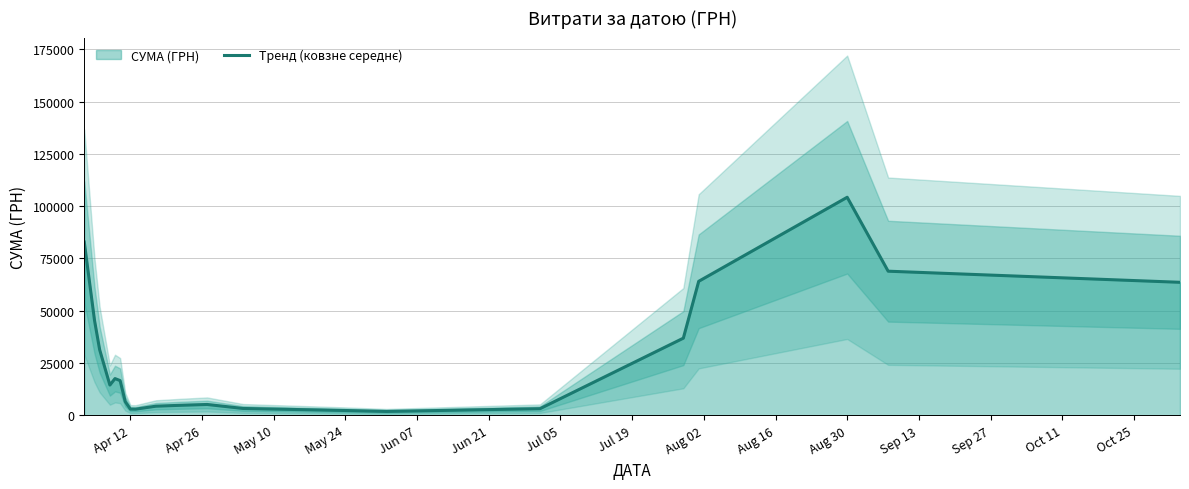

Reading left to right, extract all data points from this chart.

82834.0	45395.0	31392.4	14457.5	17548.9	16588.1	6518.3	2962.2	2920.8	4350.3	4793.0	5170.9	3260.6	2280.6	1834.7	3148.7	36881.1	64064.7	104259.6	68905.4	63593.3